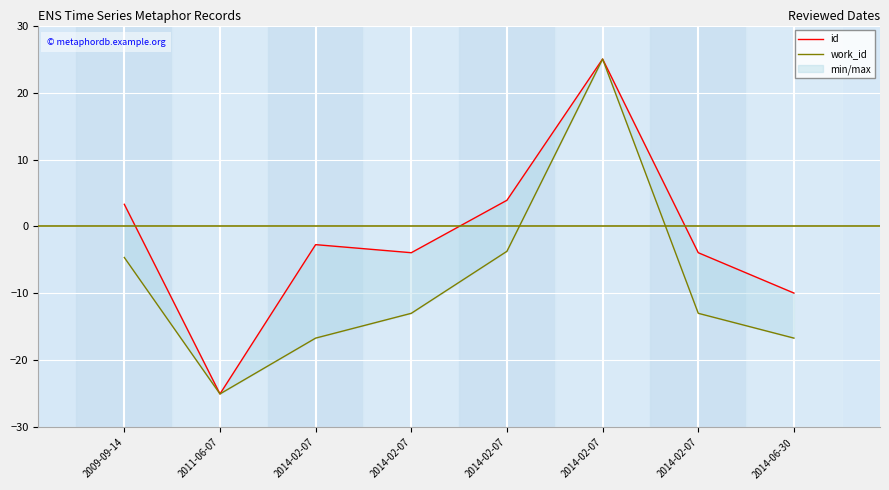

At 2014-06-30, list the series in order from largest to smallest.

id, work_id